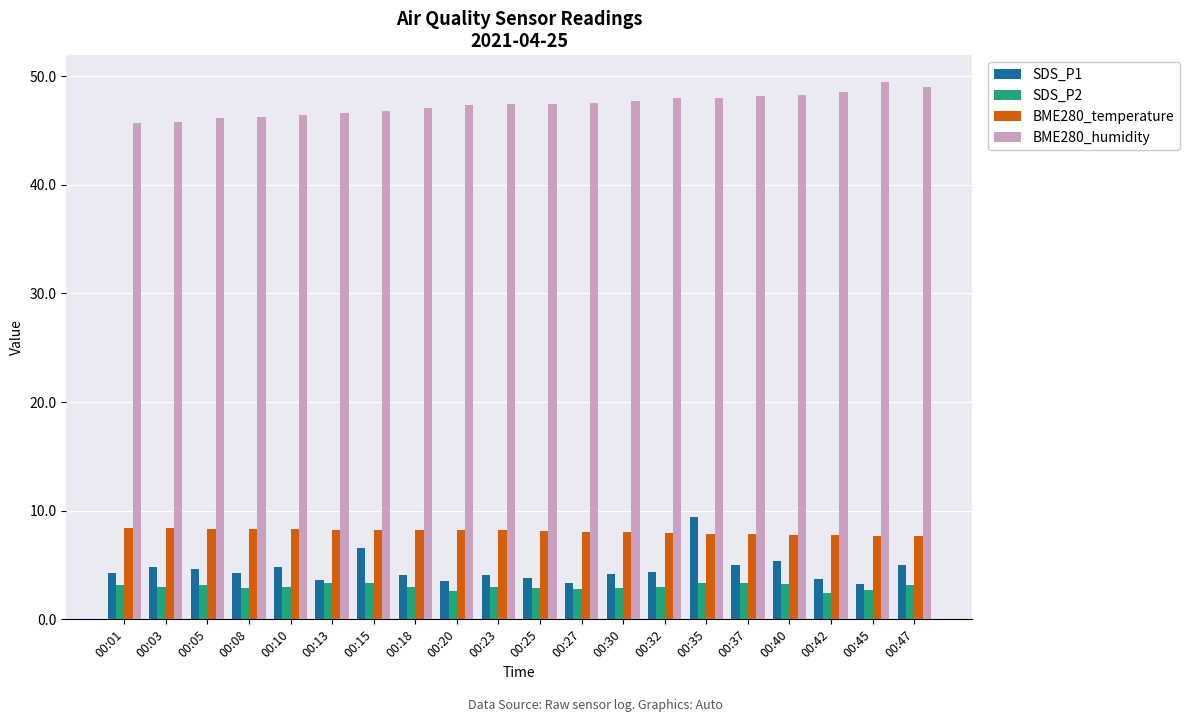

Are the bars horizontal?

No